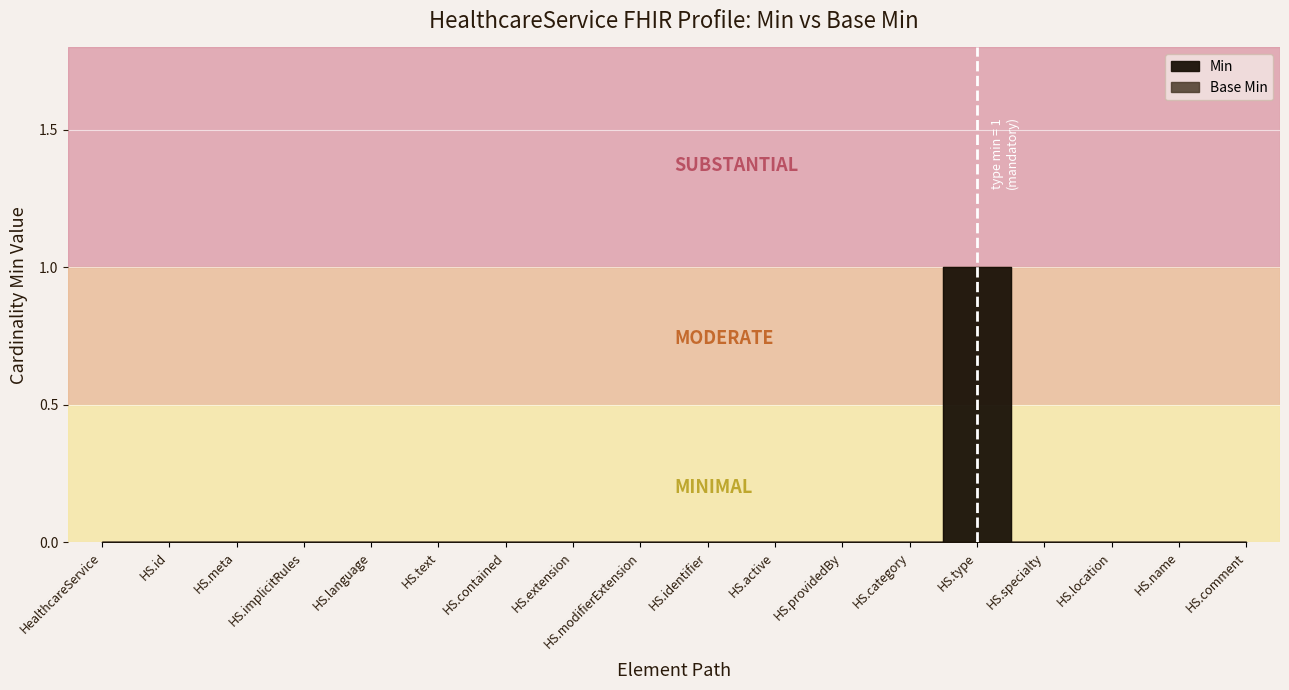

The chart shows a value of 0 at HS.name. True or false?

False